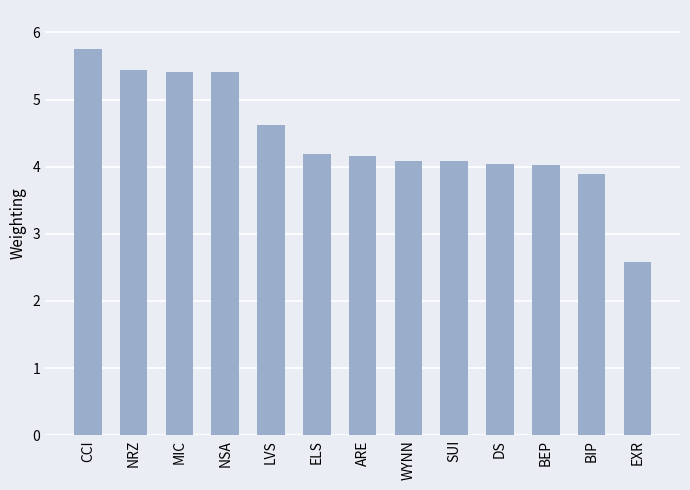

What is the approximate value at NSA?

5.4